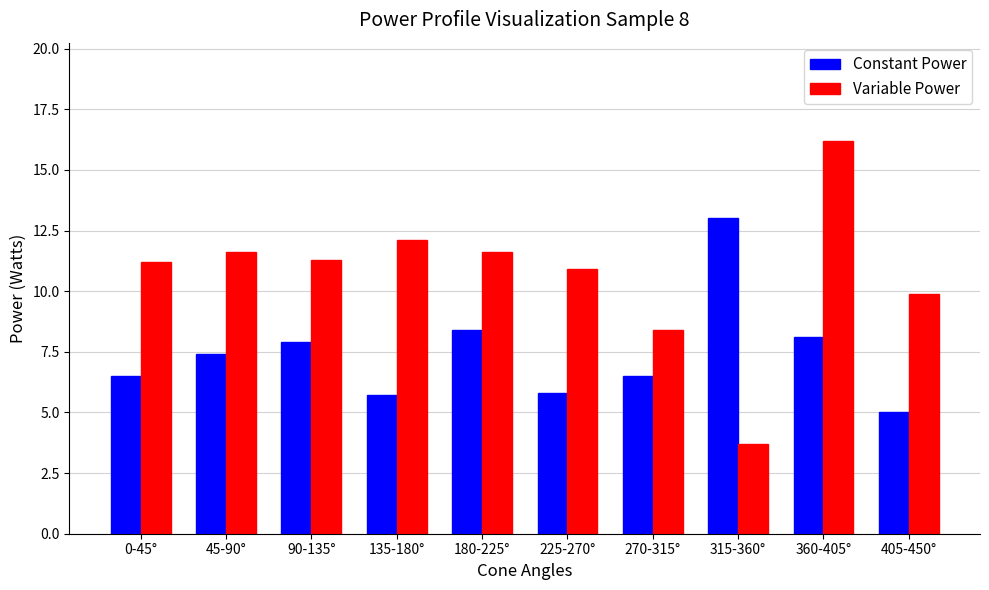

At how many categories does at least one series exceed 3?

10